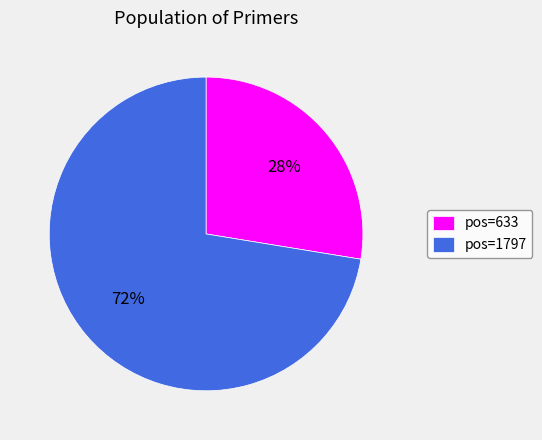

Do pos=633 and pos=1797 together represent more than half of the pie?

Yes